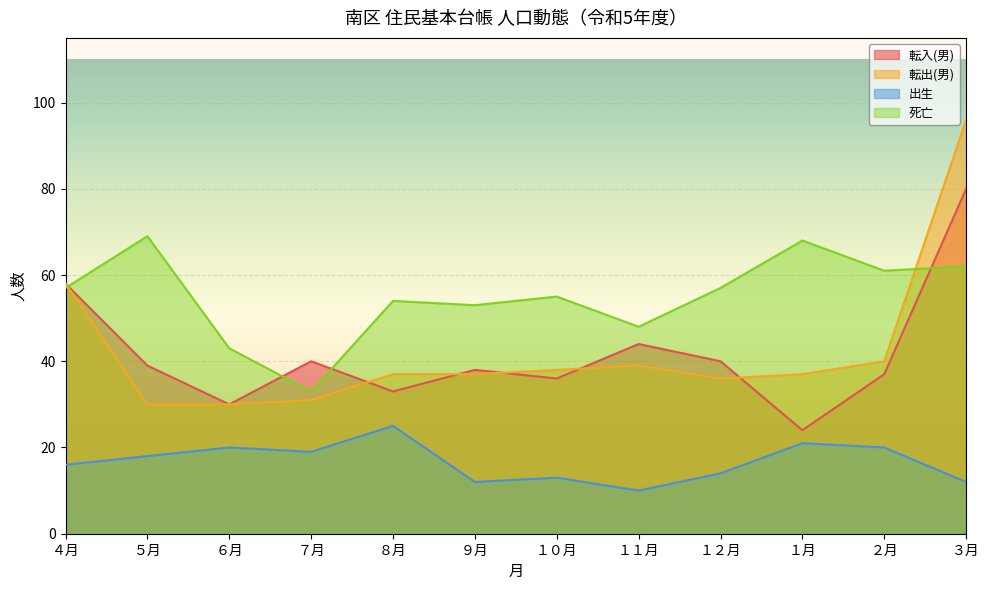

At which label does 死亡 first exceed 57?

５月